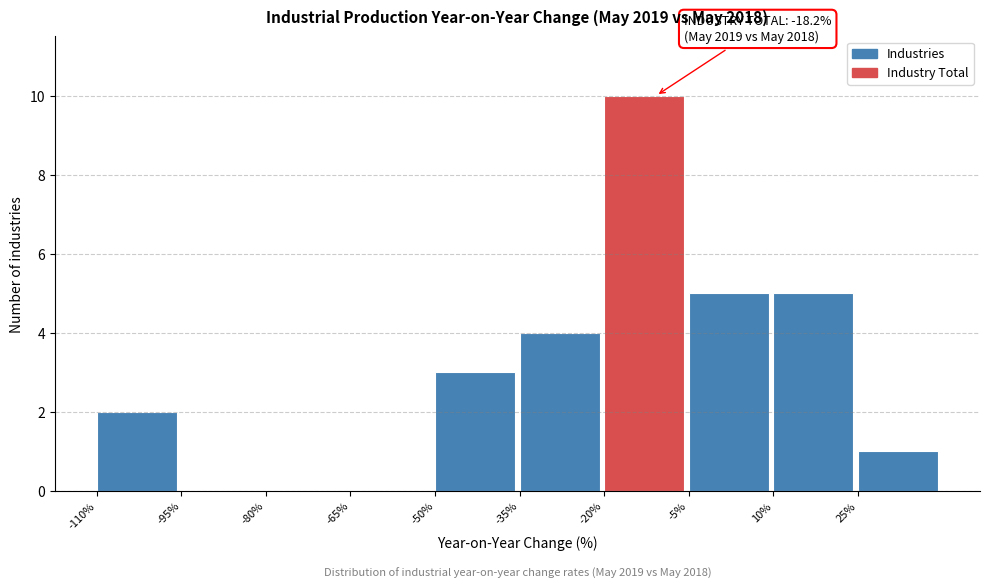

Over which range of the x-axis is the bar tallest?

-20 to -5